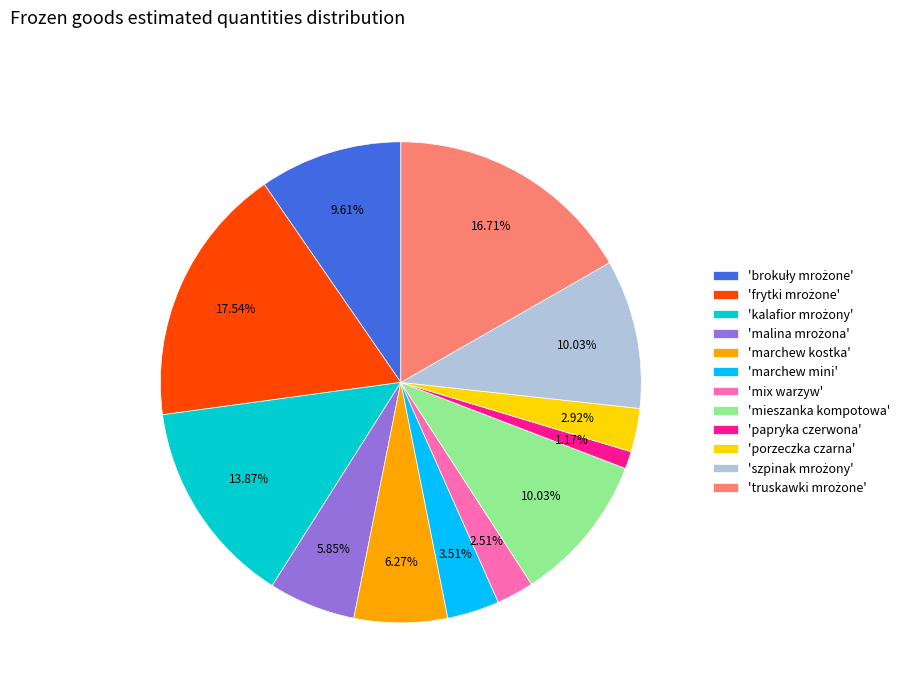

What is the ratio of the value at 'papryka czerwona' to the value at 'marchew mini'?

0.3